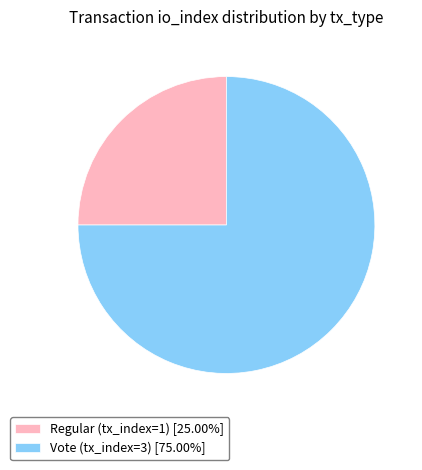

How many slices are in this pie chart?

2